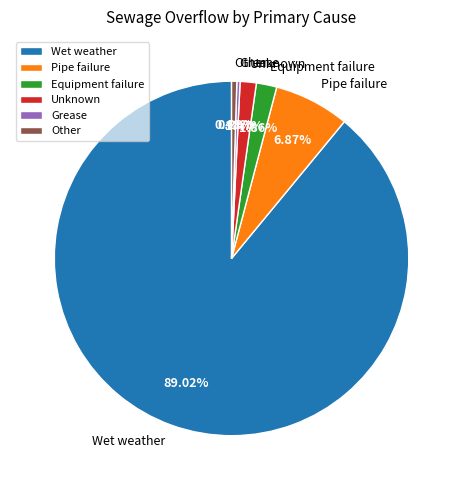

Combined, do Other and Unknown account for over 50%?

No